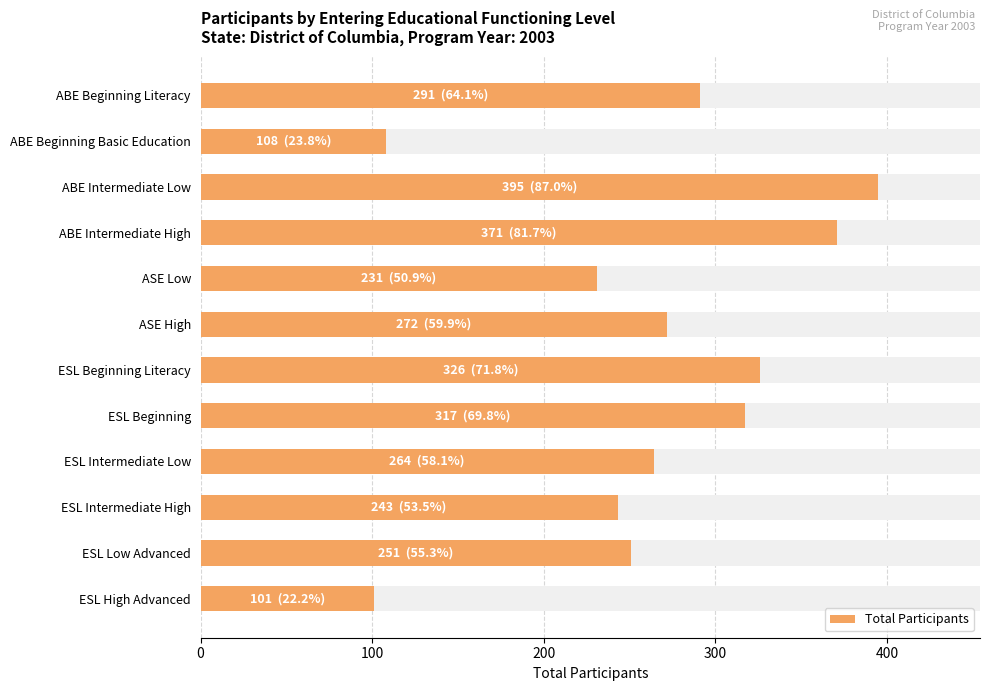

Reading left to right, transcribe all the data shown in this chart.

291	108	395	371	231	272	326	317	264	243	251	101